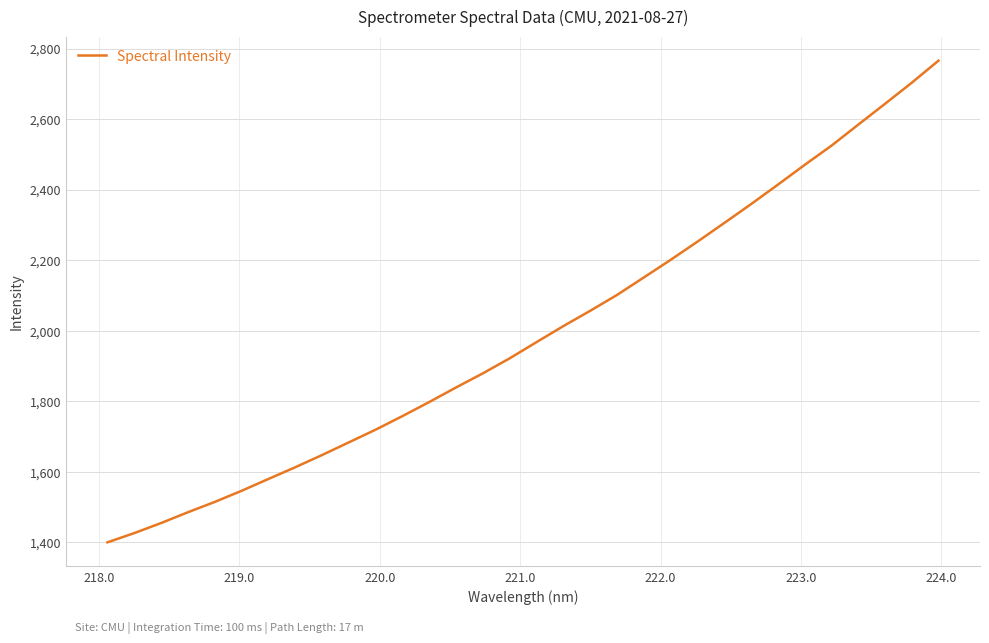

How many lines are shown in the chart?

1